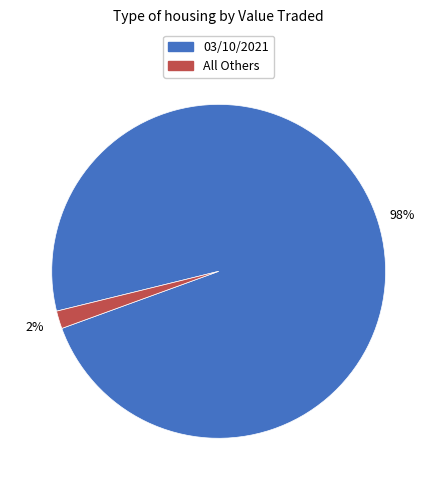

To the nearest percent, what is the average slice percentage?

50%